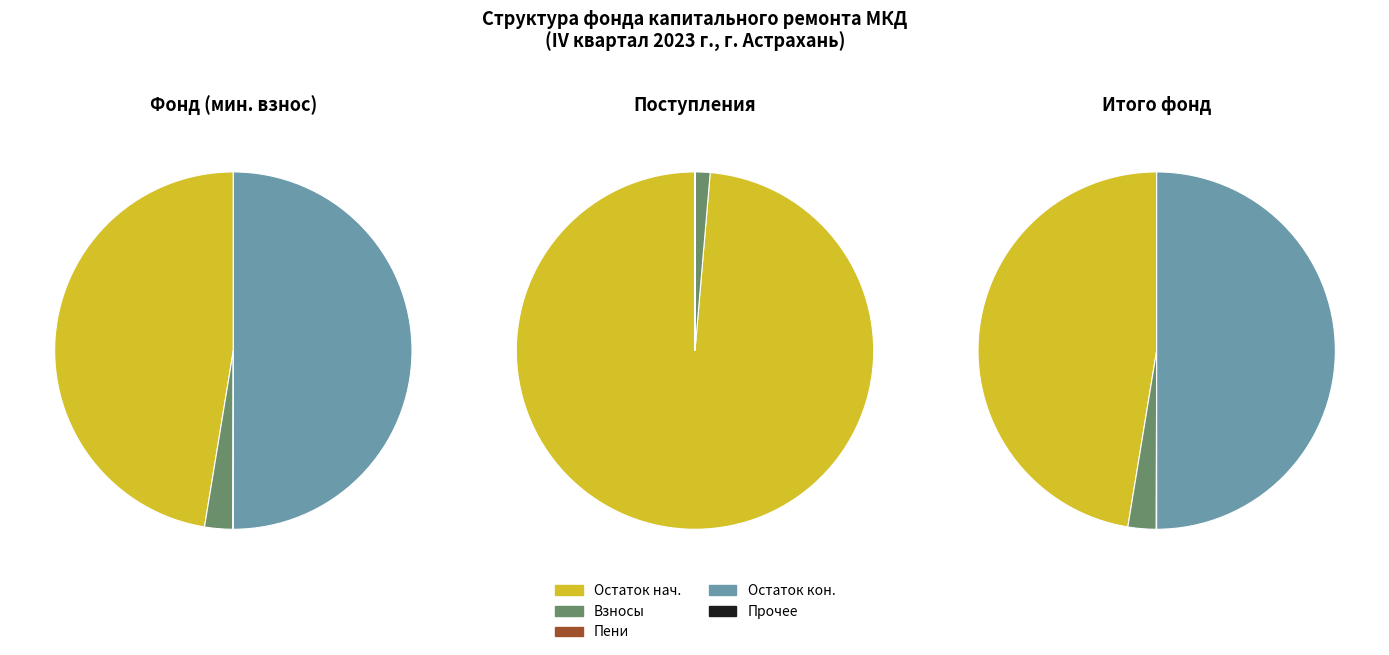

Is Остаток на конец периода the majority of the pie?

No